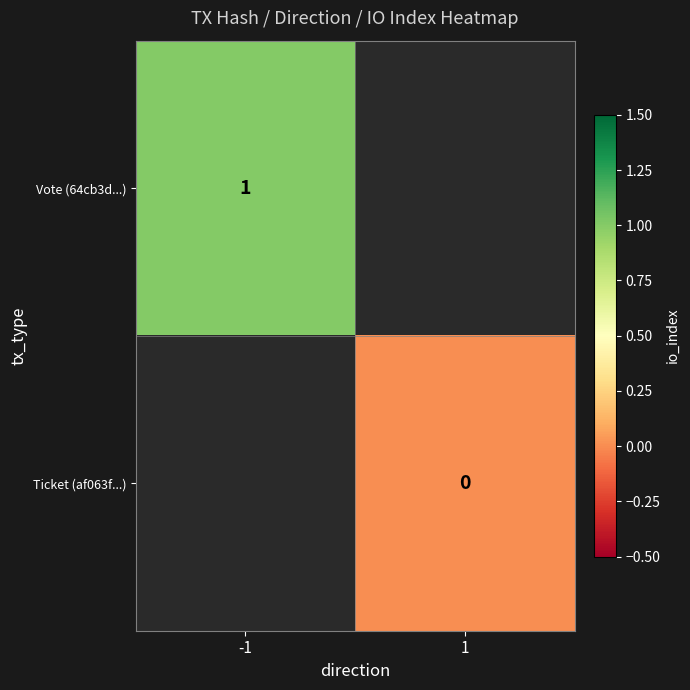

Count the number of categories in the chart.

2